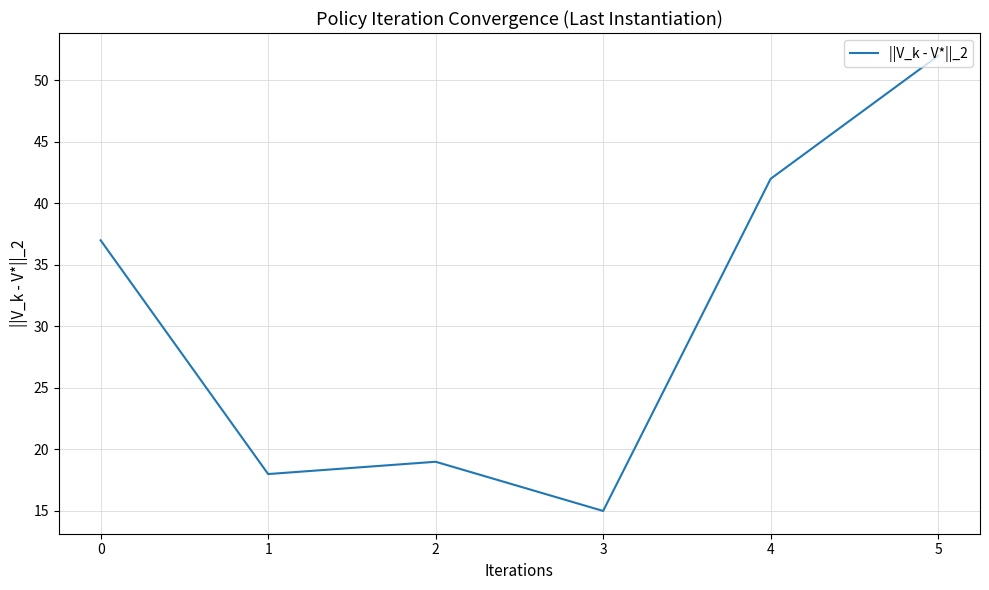

At which category does the chart reach its peak across all series?

5